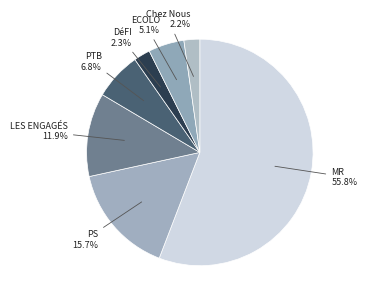

What is the largest slice in the pie chart?

MR